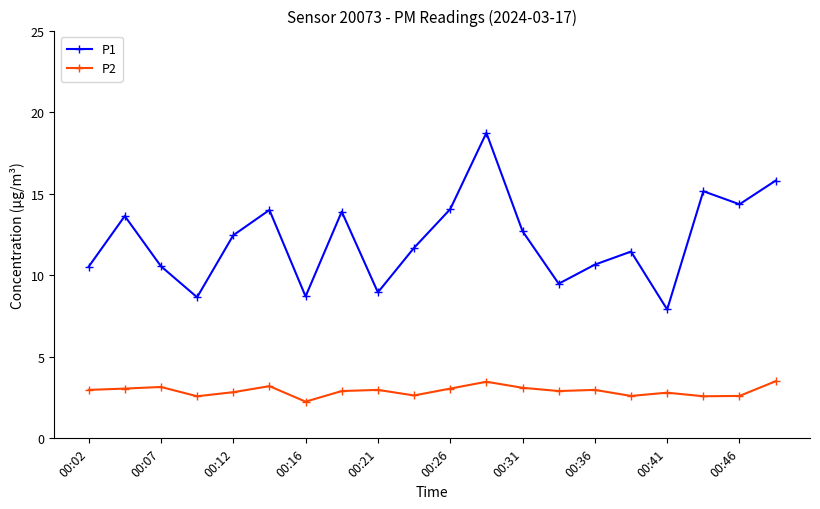

Which series has the widest spread of values?

P1